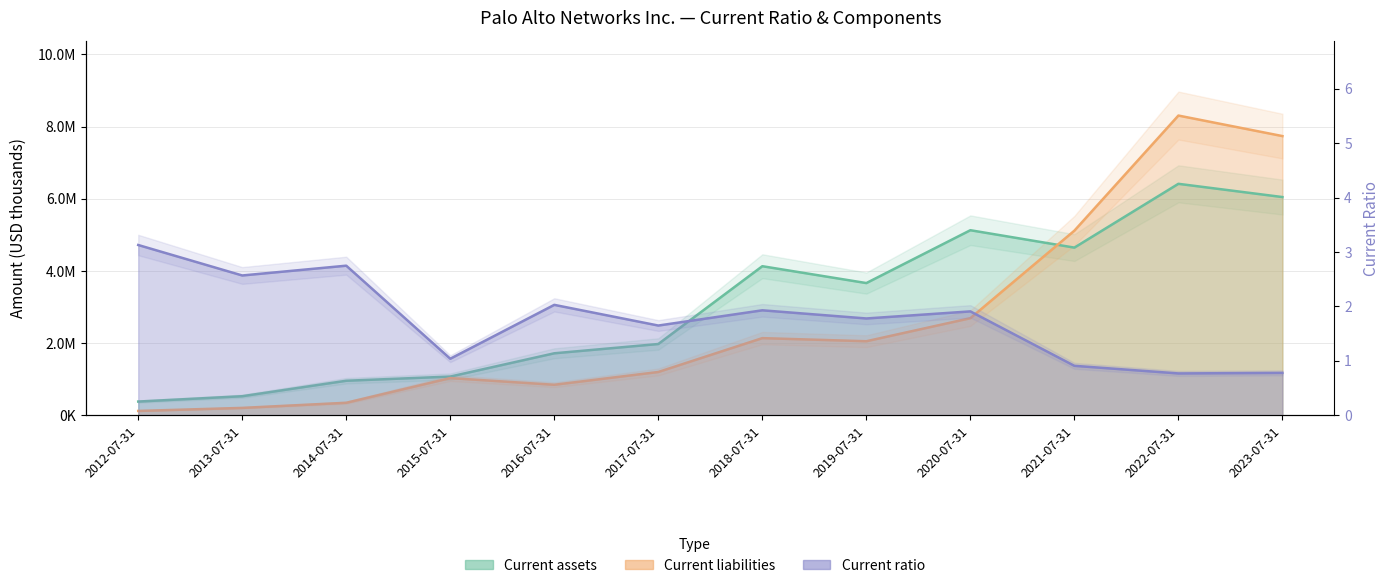

List the labels in order of Current ratio value, largest first.

2012-07-31, 2014-07-31, 2013-07-31, 2016-07-31, 2018-07-31, 2020-07-31, 2019-07-31, 2017-07-31, 2015-07-31, 2021-07-31, 2023-07-31, 2022-07-31